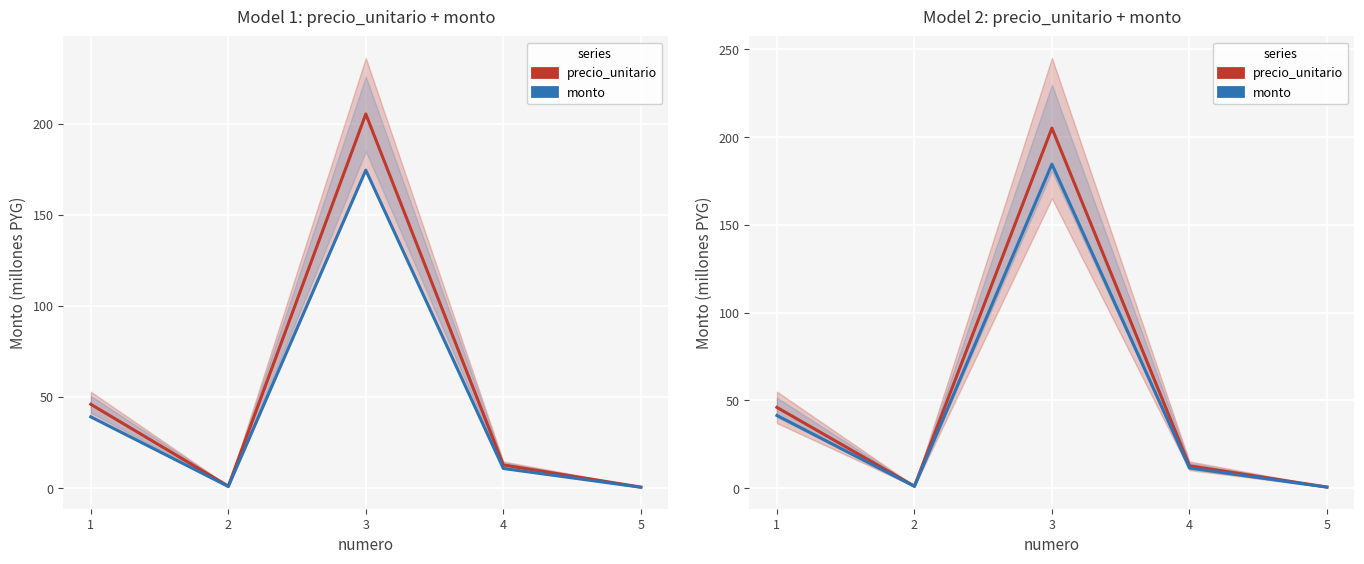

Is the value of precio_unitario at 2 greater than the value of monto at 4?

No